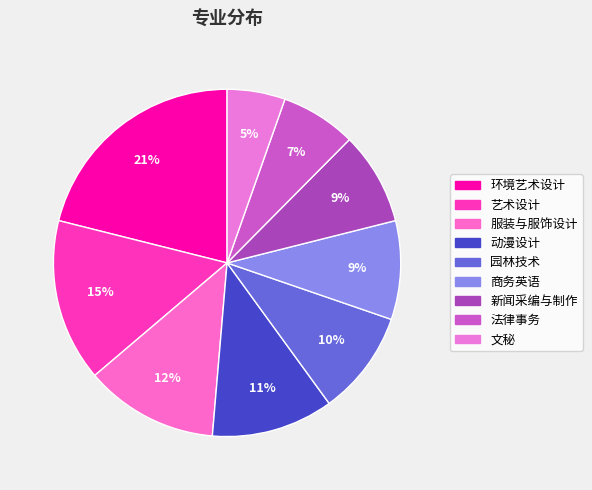

Count the number of slices in the pie.

9